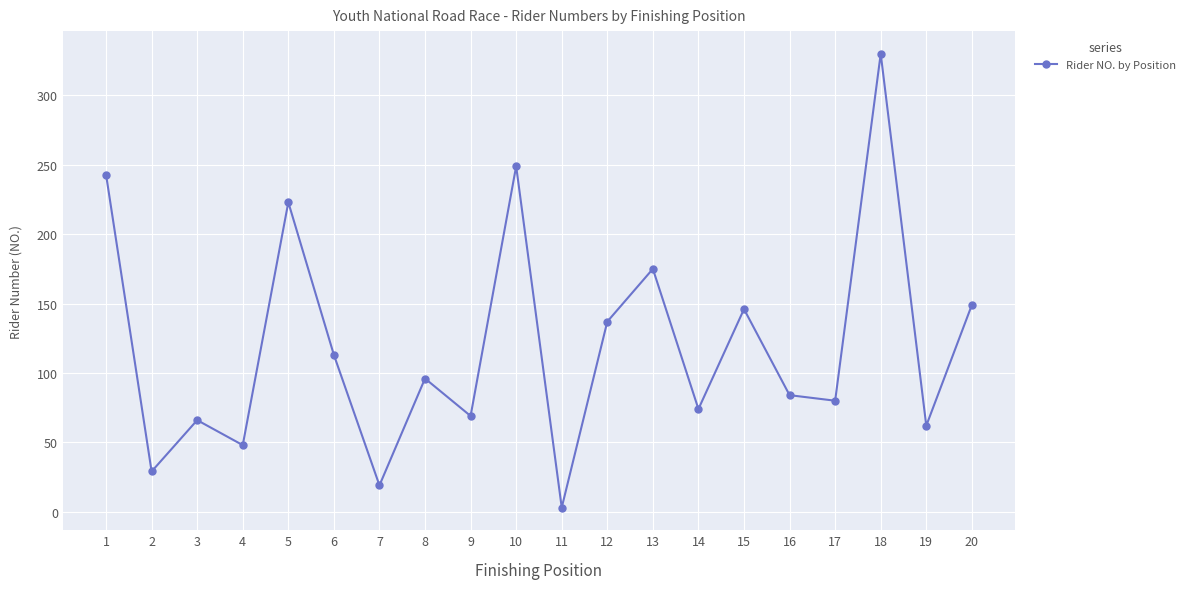

Which label corresponds to the smallest value in the chart?

11